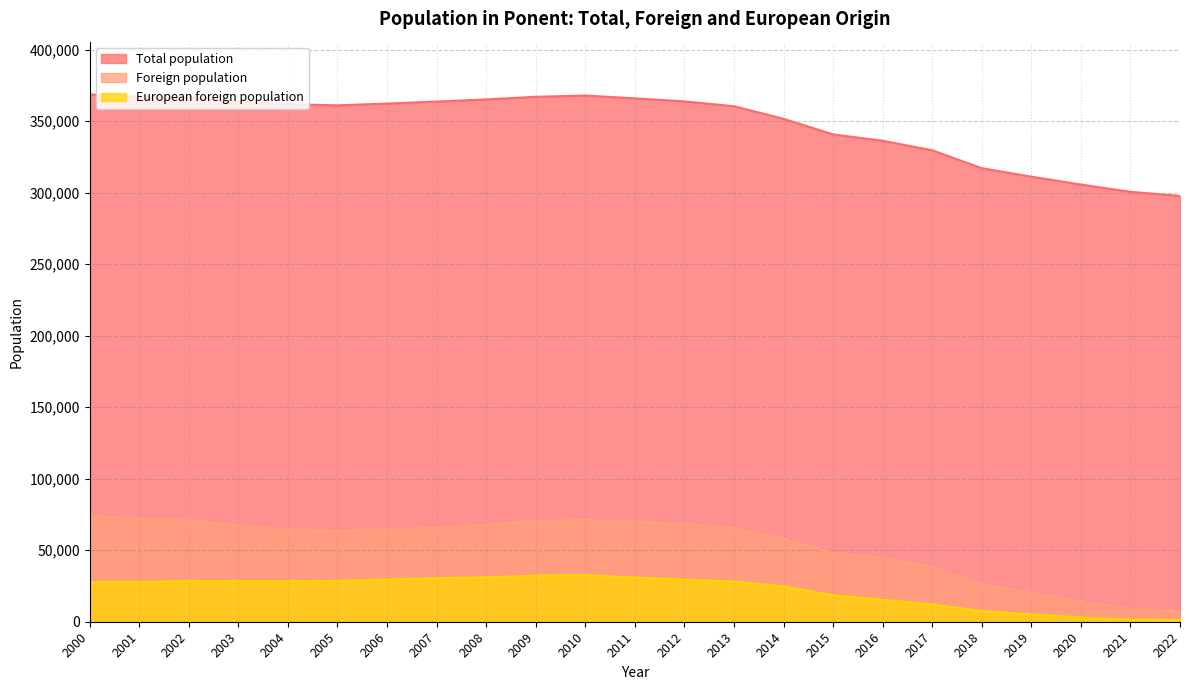

Reading left to right, extract all data points from this chart.

Total population: 2000=368789	2001=367245	2002=367016	2003=363859	2004=361922	2005=361138	2006=362384	2007=363783	2008=365273	2009=367110	2010=367984	2011=366022	2012=363900	2013=360510	2014=351718	2015=340827	2016=336342	2017=329711	2018=317183	2019=311254	2020=305744	2021=300686	2022=297763
Foreign population: 2000=74065	2001=72223	2002=70912	2003=67261	2004=64619	2005=63480	2006=64890	2007=65732	2008=67847	2009=70654	2010=71202	2011=69925	2012=68468	2013=65696	2014=57993	2015=48047	2016=44625	2017=38409	2018=26301	2019=20170	2020=14305	2021=9122	2022=7713
European foreign population: 2000=27651	2001=27865	2002=28439	2003=28401	2004=28371	2005=28506	2006=29548	2007=30446	2008=31069	2009=32197	2010=32622	2011=30915	2012=29482	2013=28109	2014=24691	2015=18443	2016=15401	2017=12040	2018=7486	2019=5144	2020=2933	2021=1536	2022=1254